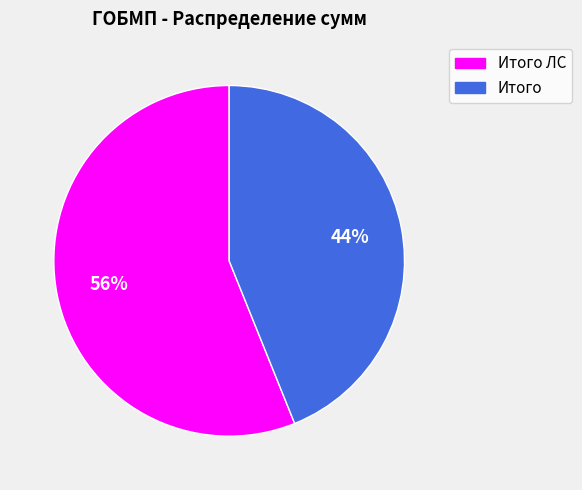

Is the sum of Итого ЛС and Итого greater than half?

Yes